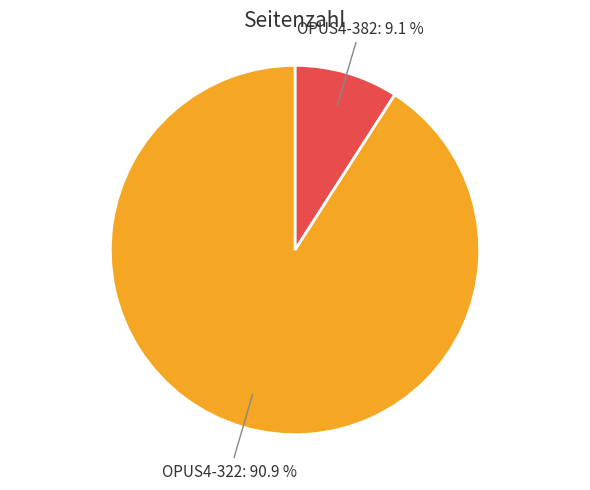

What is the ratio of the value at OPUS4-382 to the value at OPUS4-322?

0.1